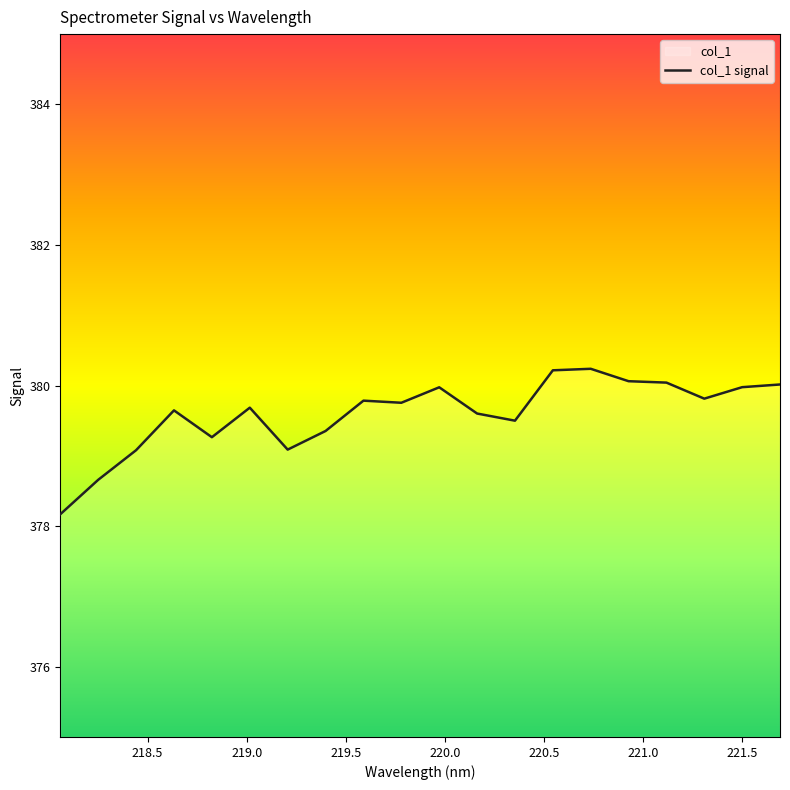

What is the label of the 15th point from the right?

219.0156